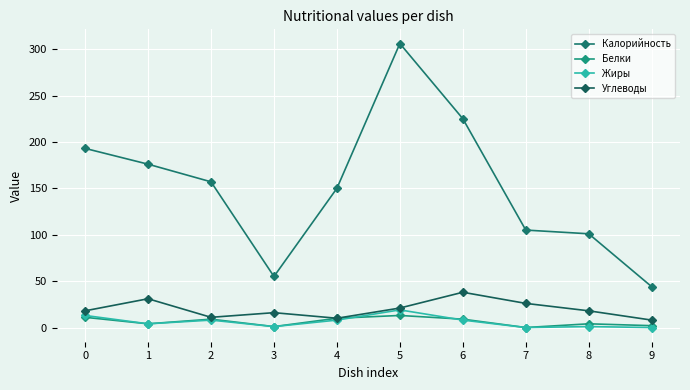

The Калорийность series shows 306 at 5. True or false?

True